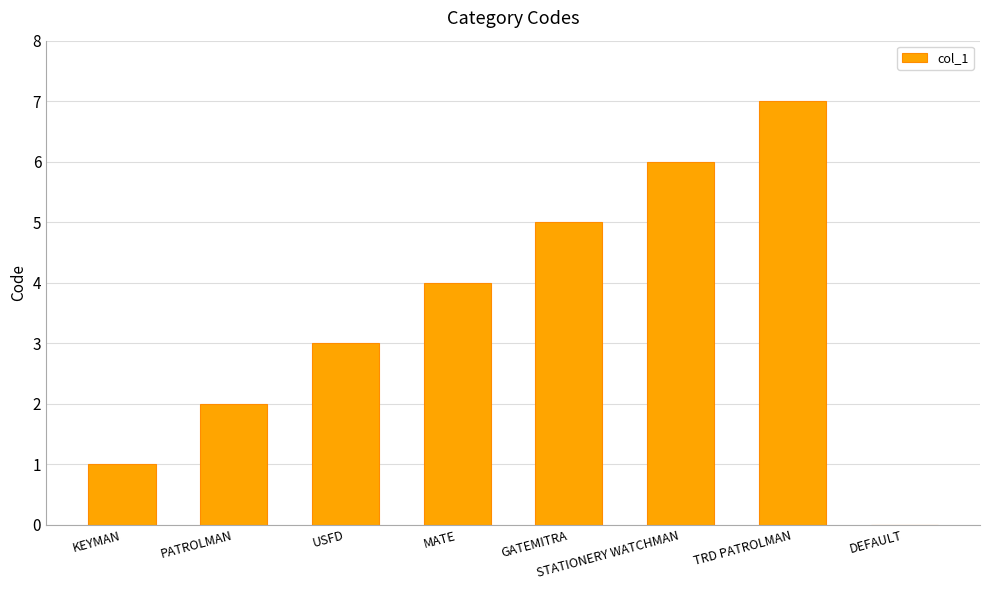

At which category does the chart reach its peak across all series?

TRD PATROLMAN